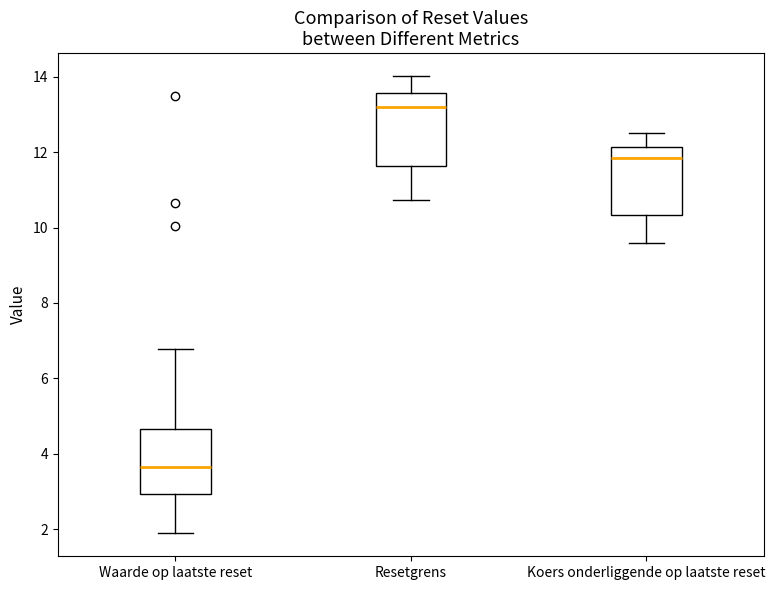

Reading left to right, transcribe this box plot: for each box, give where its median line is, the range the box spans, and where its two whiskers end, as read against the y-axis. The values are not printed on the chart, so give them approximately, as read against the axis.

Waarde op laatste reset: median 3.6, box 3.0 to 4.6, whiskers 1.8 to 6.8
Resetgrens: median 13.2, box 11.6 to 13.6, whiskers 10.8 to 14.0
Koers onderliggende op laatste reset: median 11.8, box 10.4 to 12.2, whiskers 9.6 to 12.6